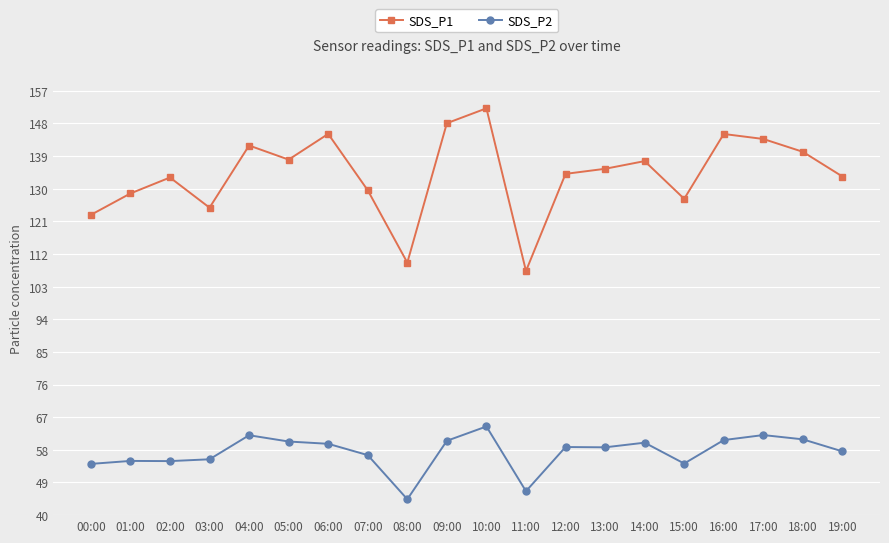

Rank the series by their maximum value, from highest to lowest.

SDS_P1, SDS_P2